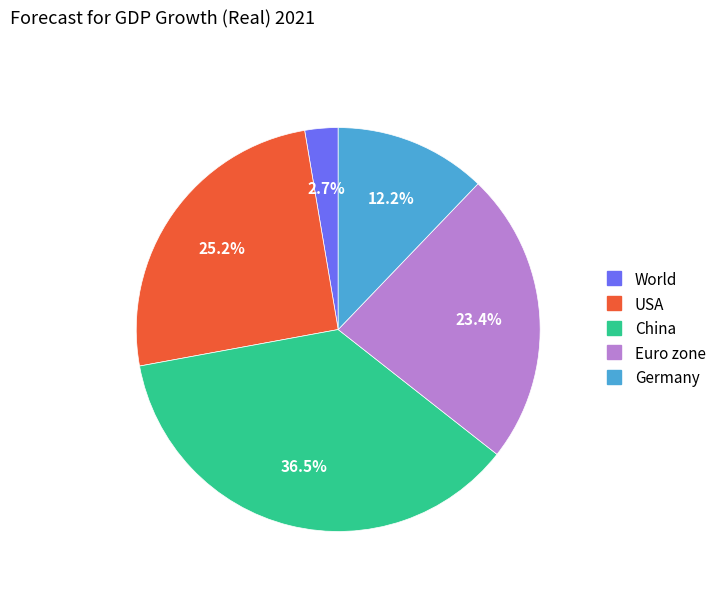

What is the ratio of the value at China to the value at Germany?

3.0